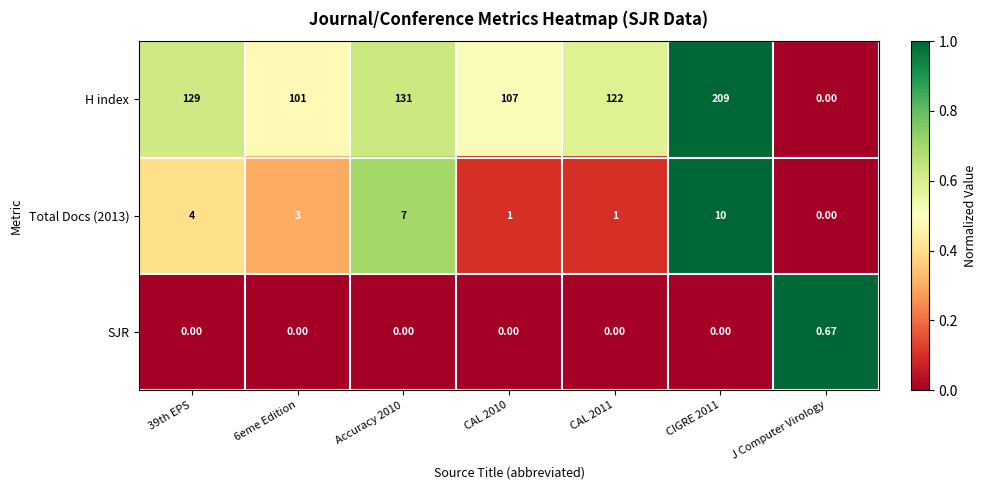

Which series has the largest range (max minus min)?

H index